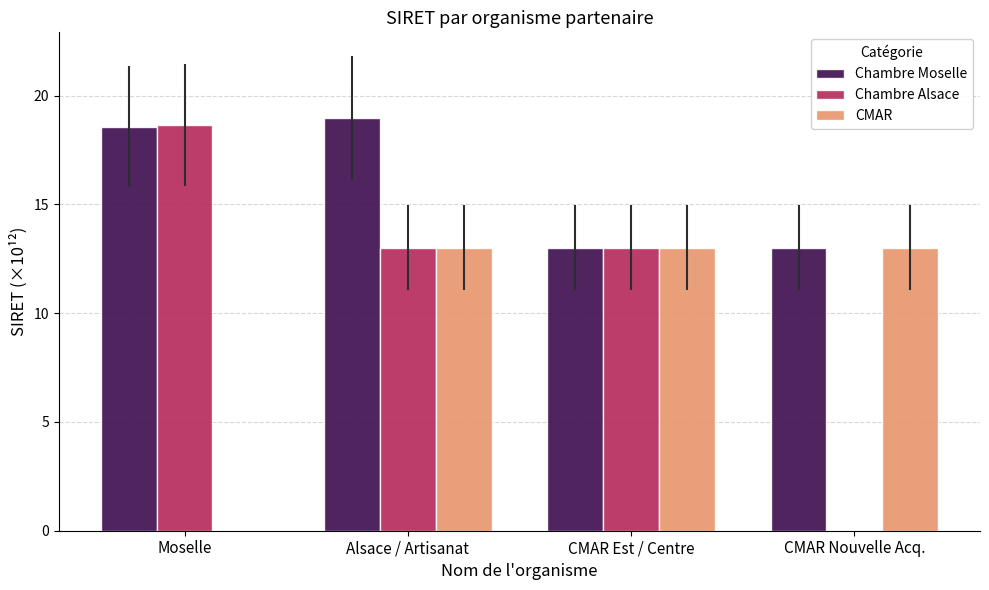

What is the sum of the CMAR values at Alsace / Artisanat and CMAR Est / Centre?

26.0